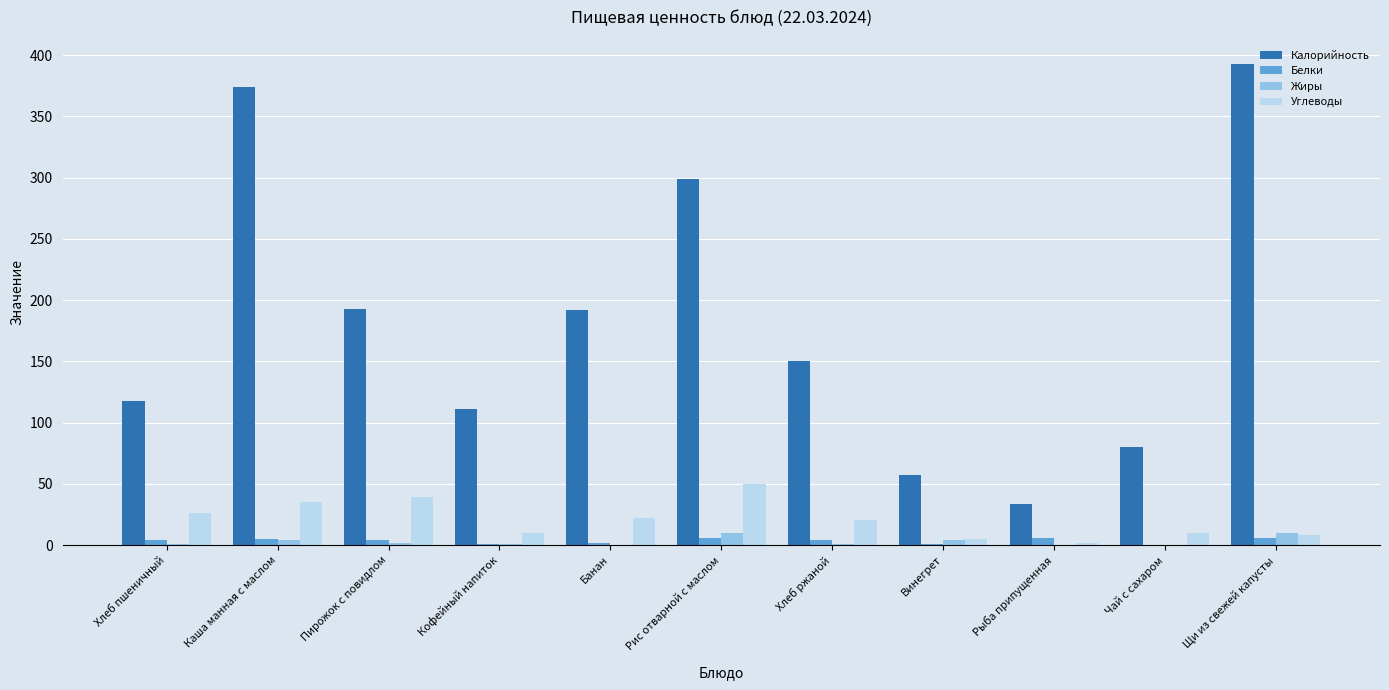

True or false: Калорийность has a value of 601 at Щи из свежей капусты.

False